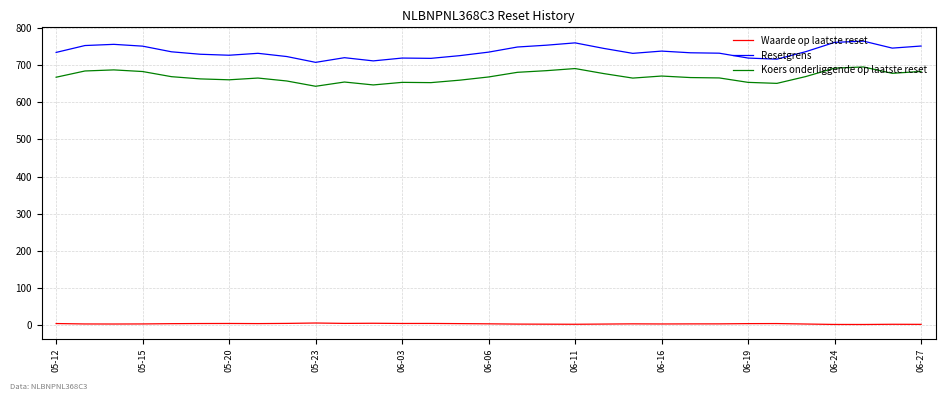

What is the difference between the maximum and minimum values in the Koers onderliggende op laatste reset series?

51.9